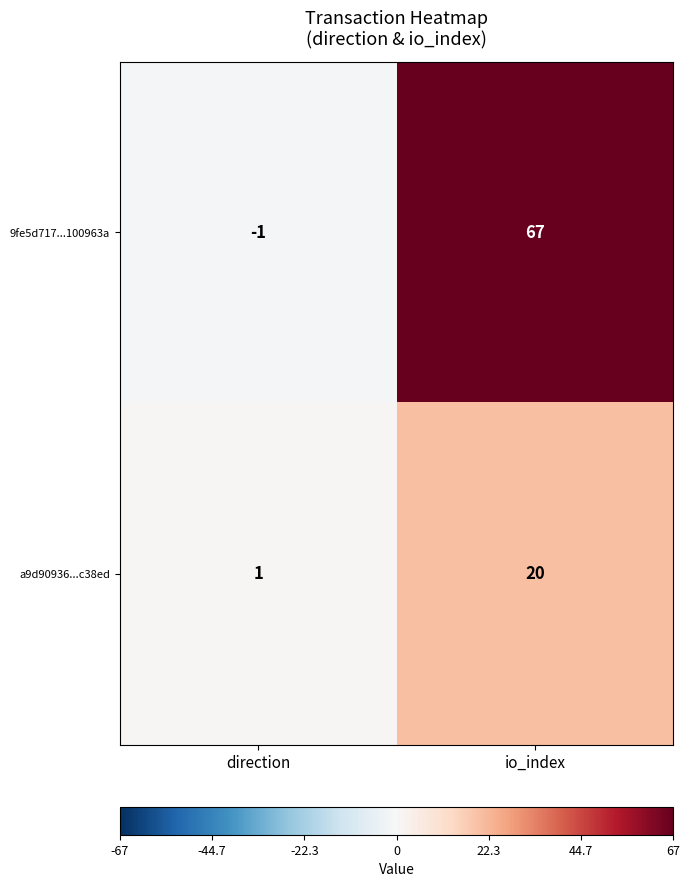

What is the difference between the highest and lowest values at direction?

2